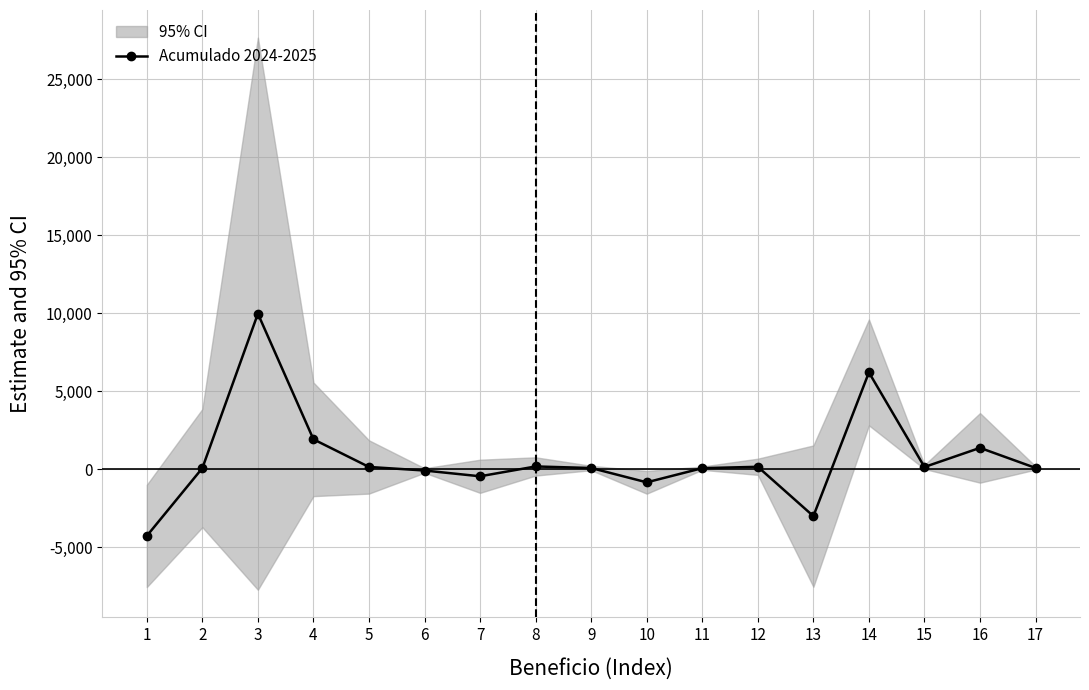

What is the change in value from 1 to 5?

+4421.7